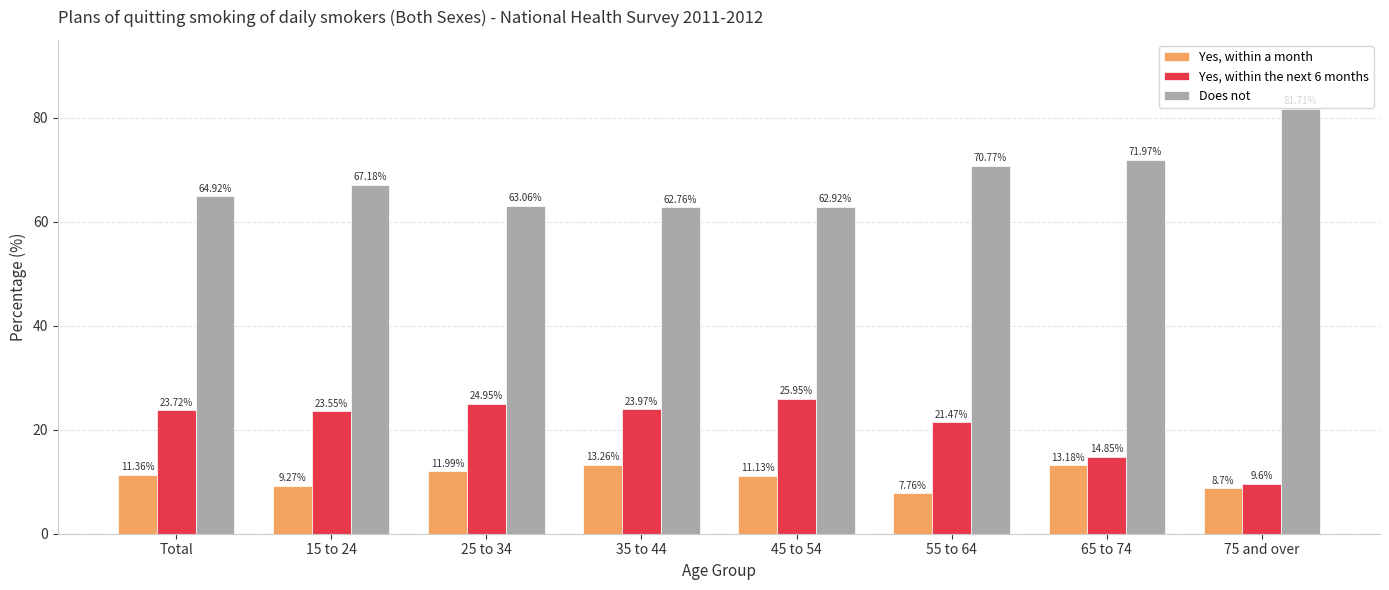

How many values in the Yes, within a month series exceed 11?

5